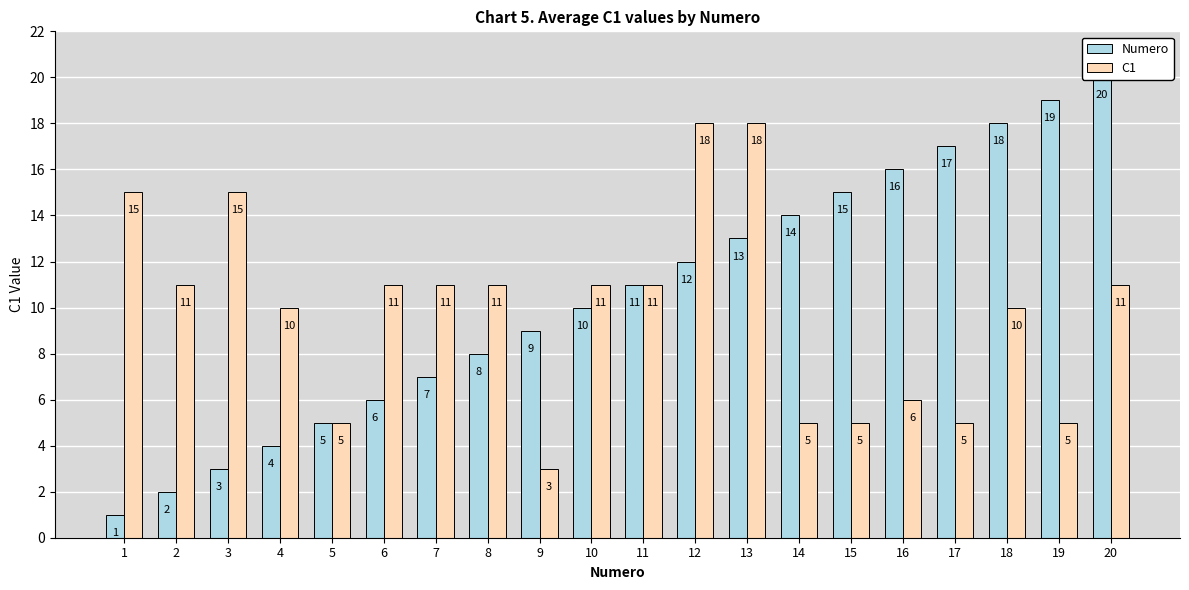

How many values in the Numero series are below 11?

10